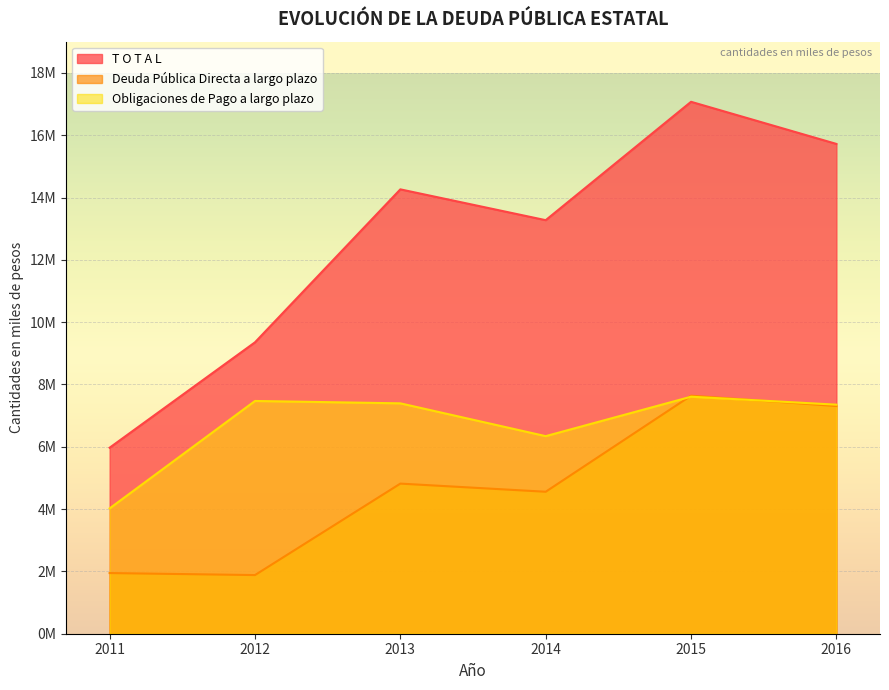

Which series has the widest spread of values?

T O T A L